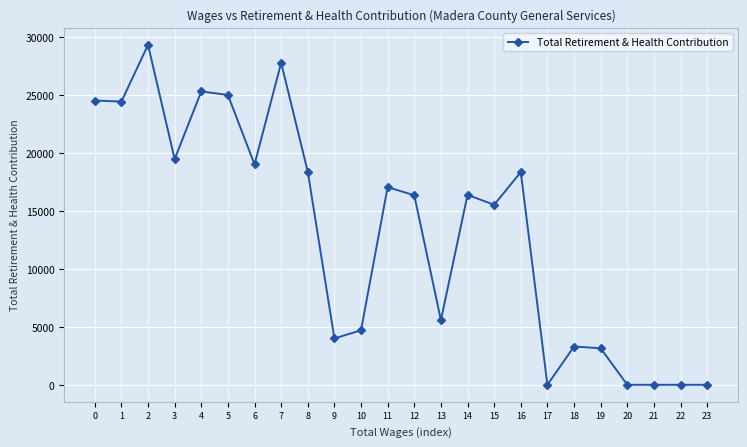

What is the change in value from 11 to 20?

-17067